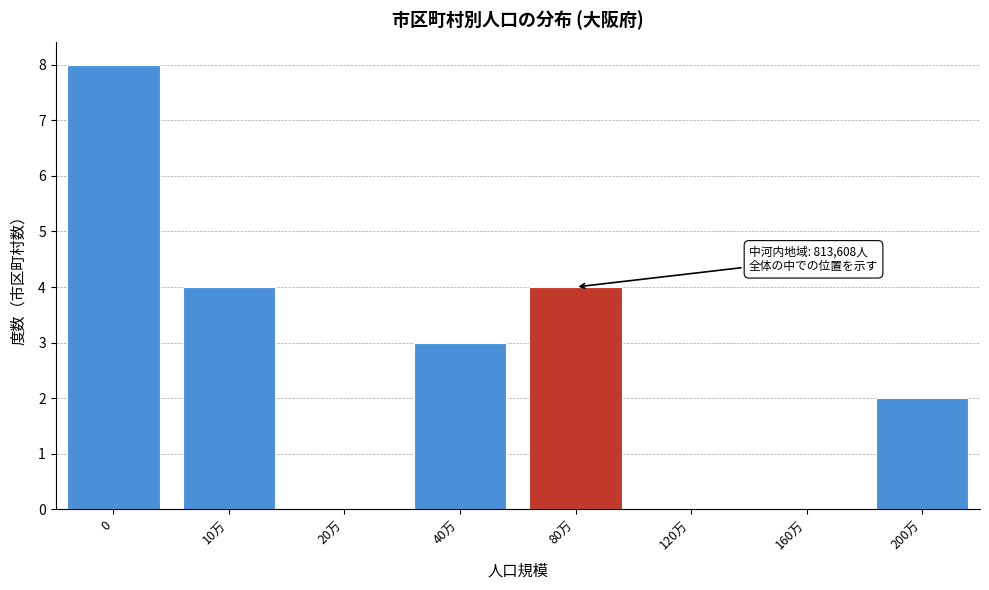

Reading left to right, what are all the values shown in this chart?

0=8	10万=4	20万=0	40万=3	80万=4	120万=0	160万=0	200万=2